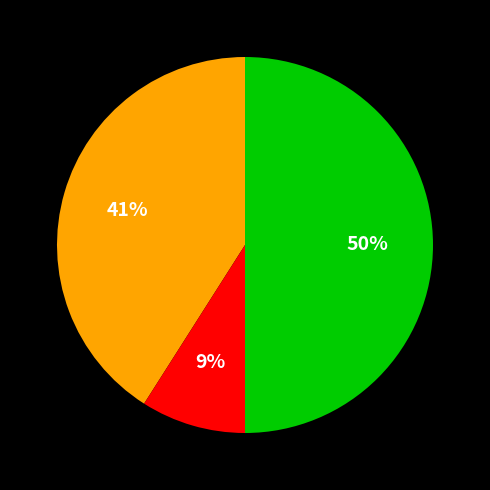

To the nearest percent, what is the difference between the largest and smallest slice percentages?

41%